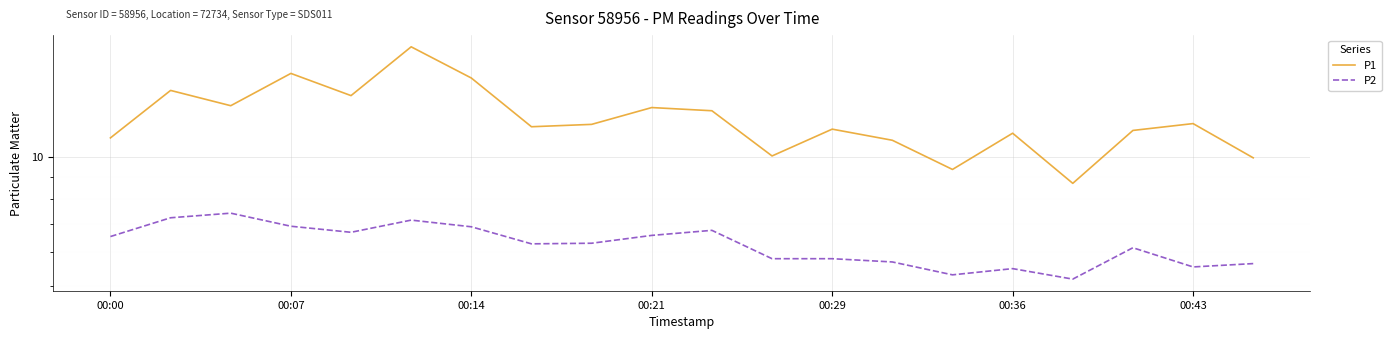

Which has a higher value, 7 or 13?

7